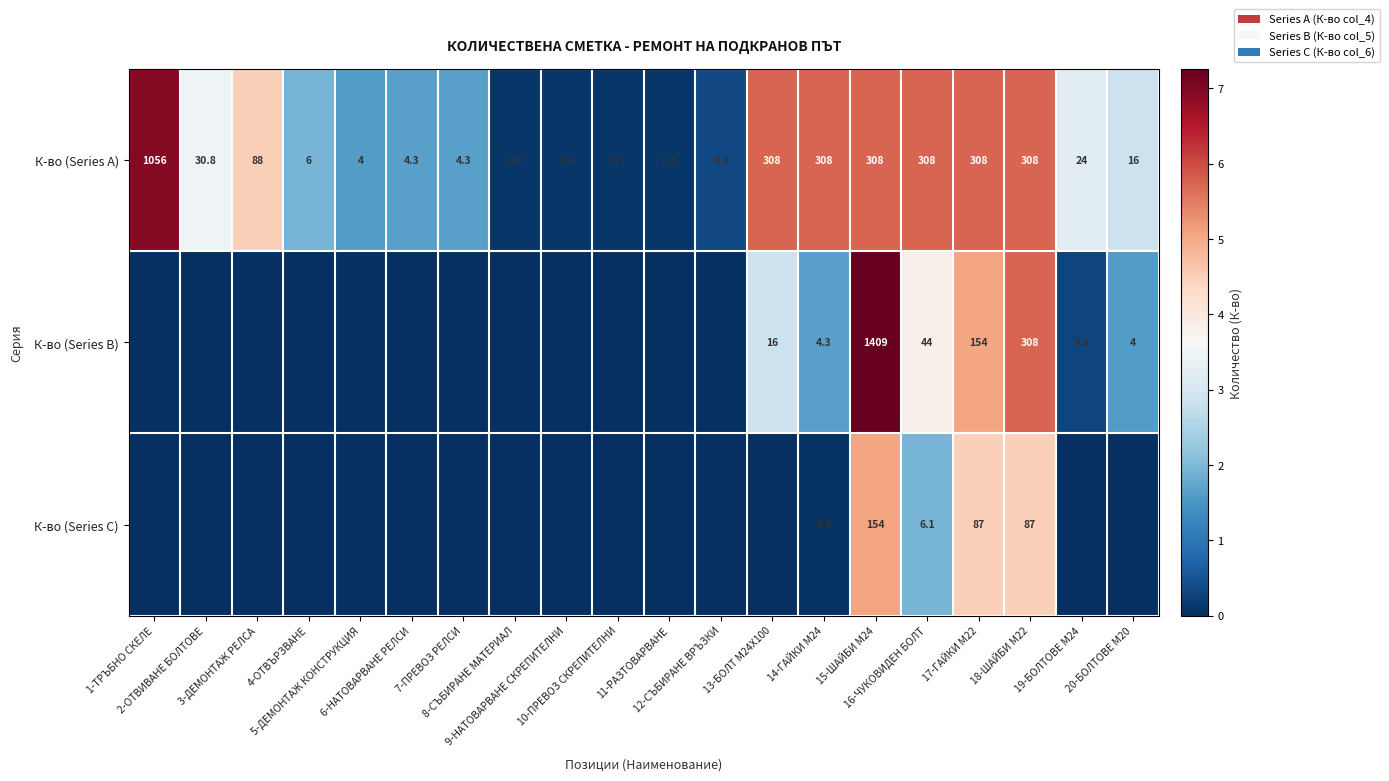

What is the greatest value displayed?

7.3